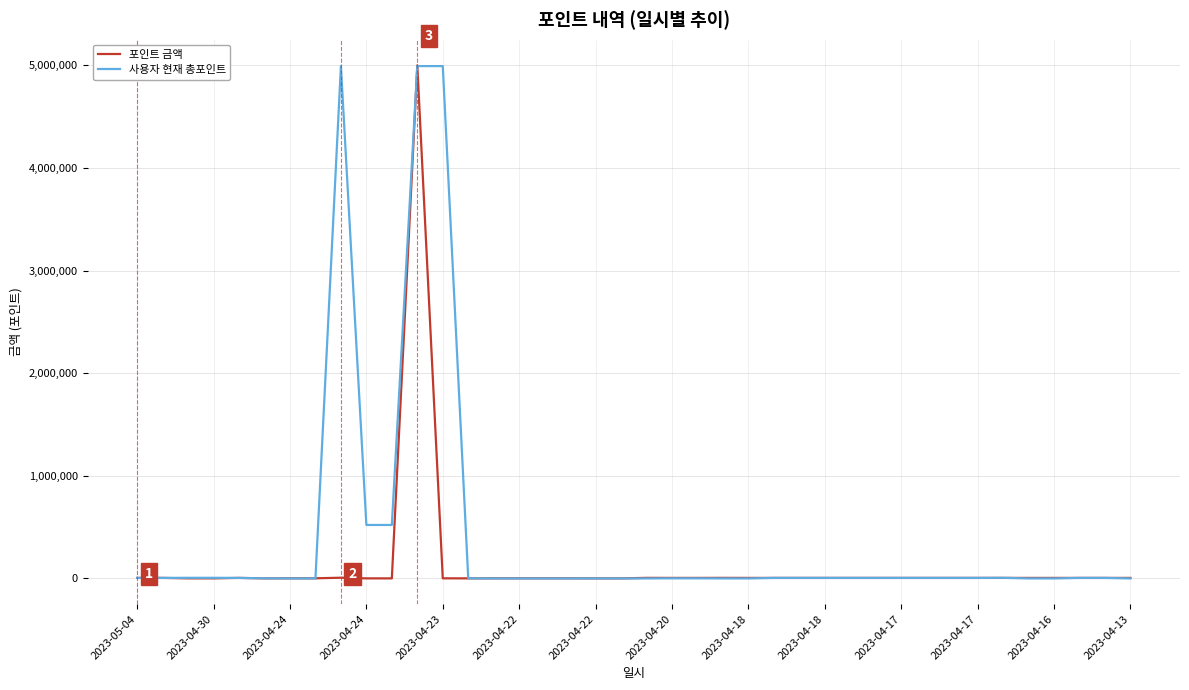

List the series in order of their overall mean, highest first.

사용자 현재 총포인트, 포인트 금액